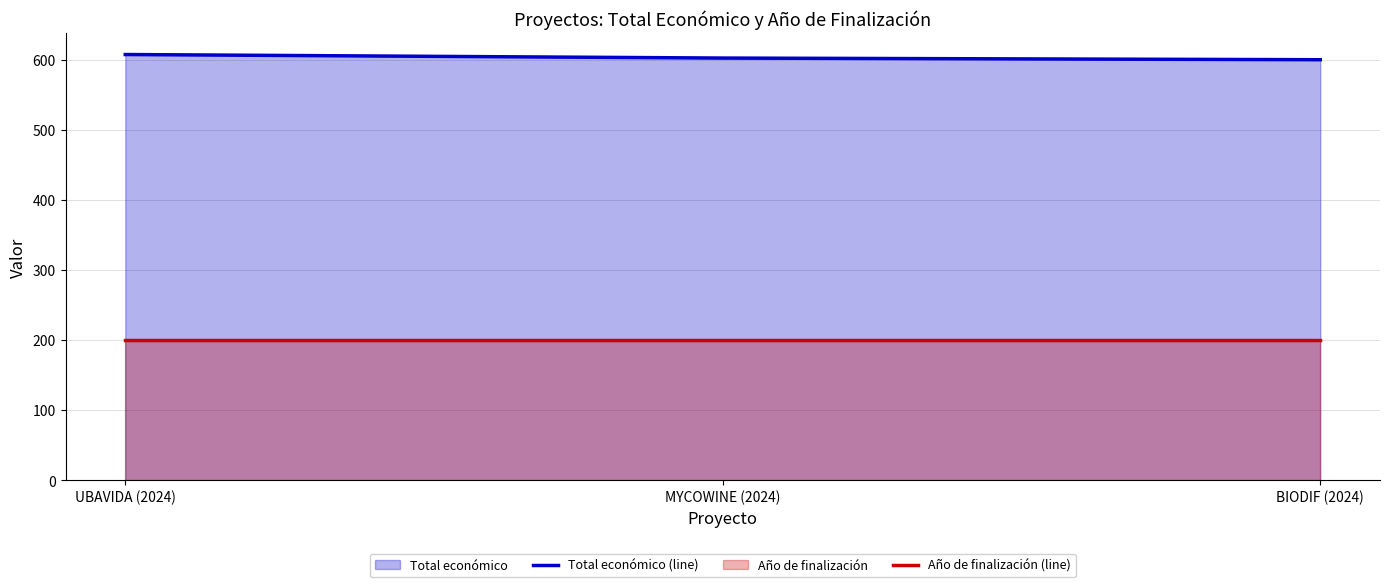

Reading right to left, list all the values displayed in this chart.

Total económico (line): 599.9	602.3	607.3
Año de finalización (line): 200.0	200.0	200.0